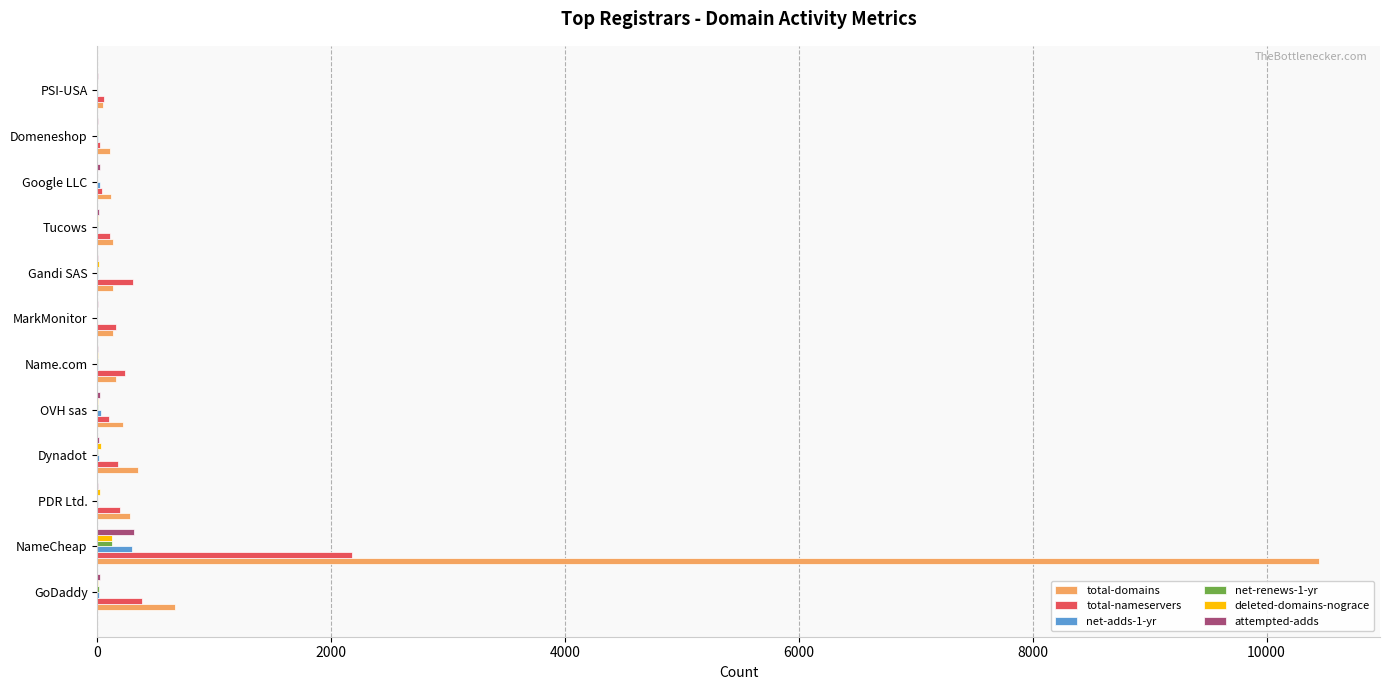

At which category is the sum across all series the highest?

NameCheap